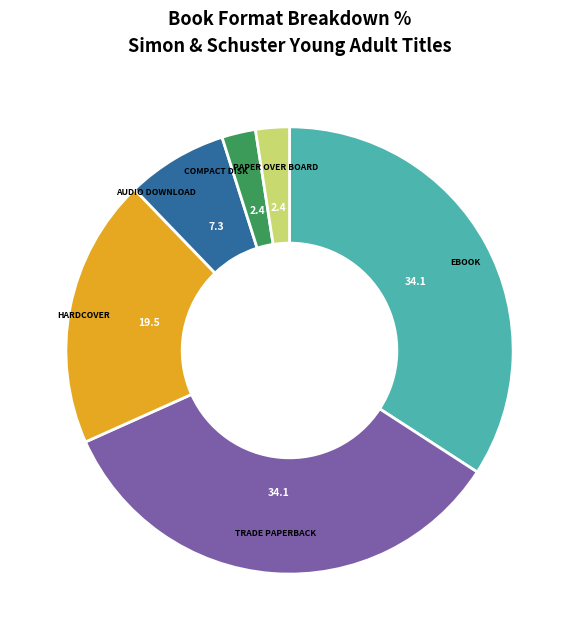

Is there any slice that represents more than half of the pie?

No